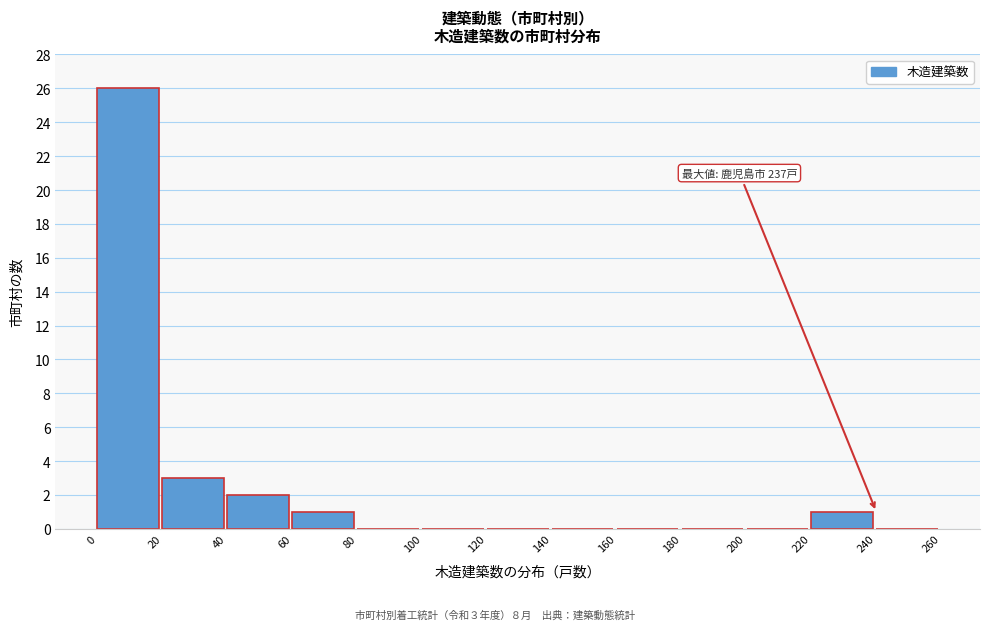

Over which range of the x-axis is the bar tallest?

0 to 20